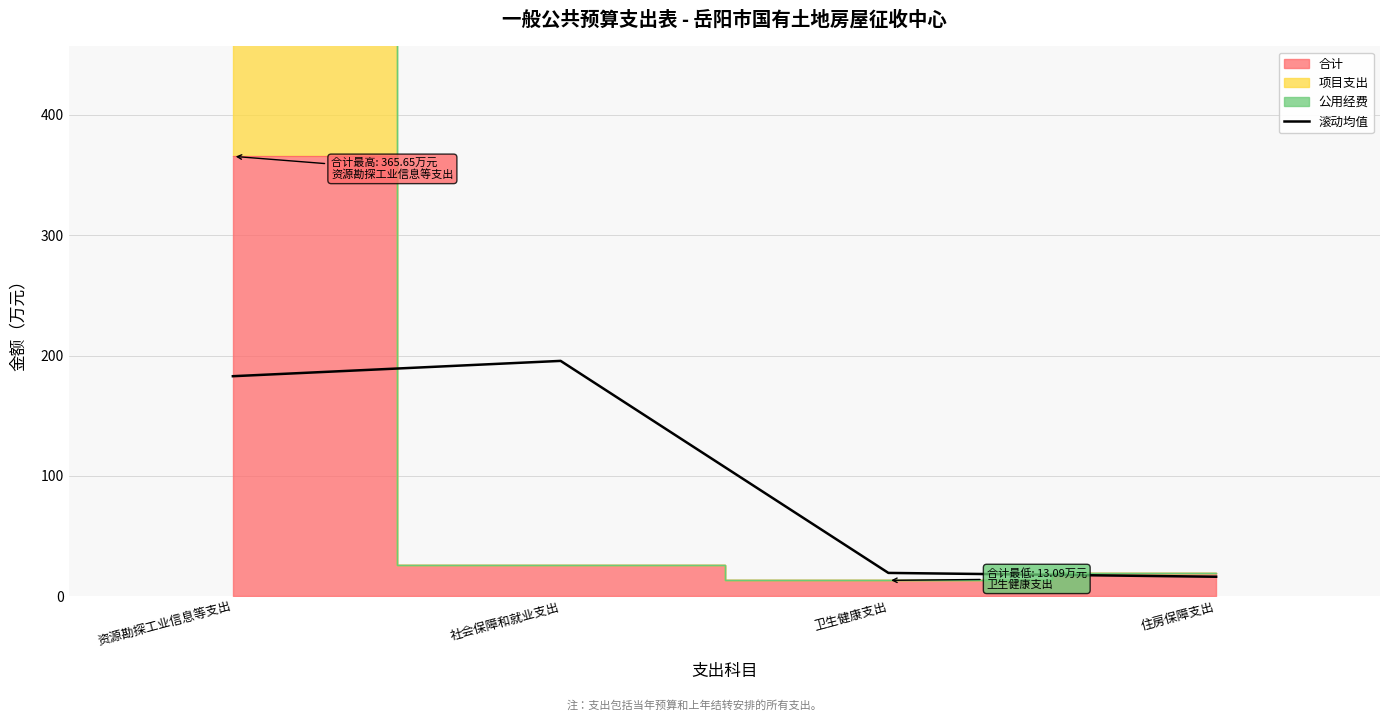

Where does the data first go above 182?

资源勘探工业信息等支出